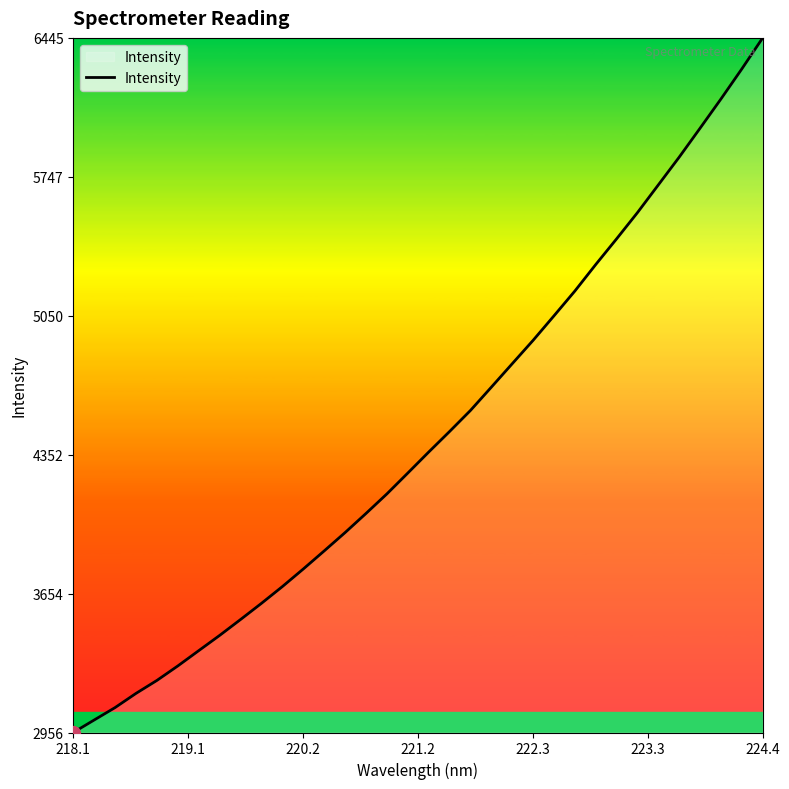

What is the smallest value displayed?

2956.5